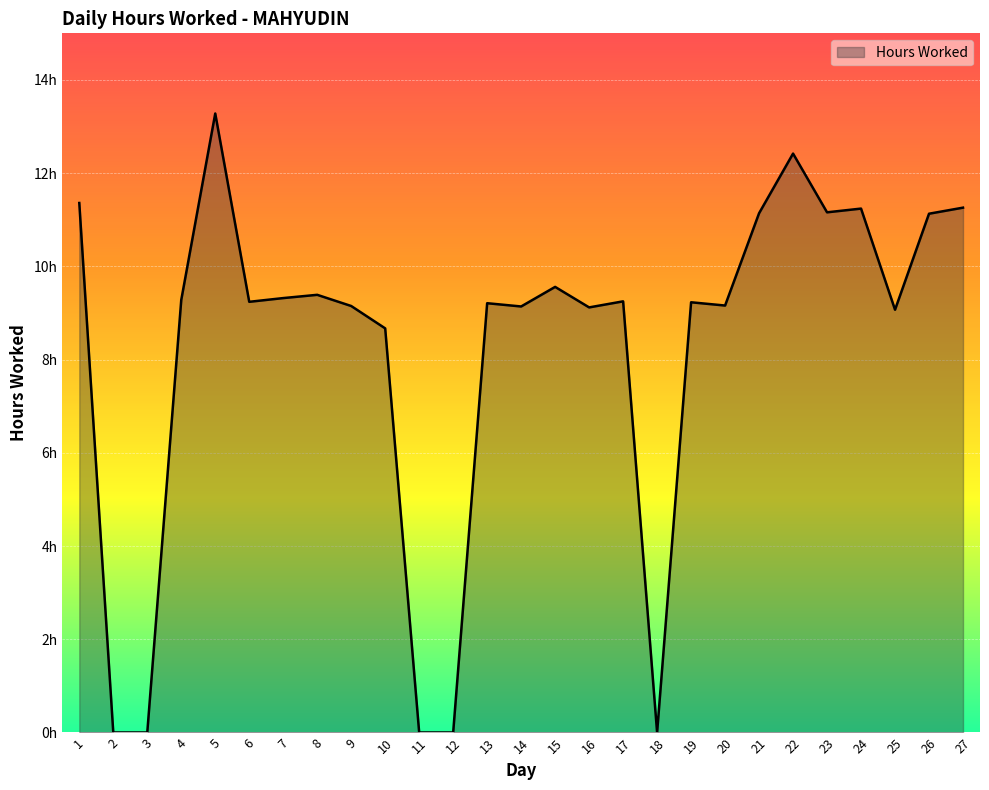

Which label corresponds to the largest value in the chart?

5